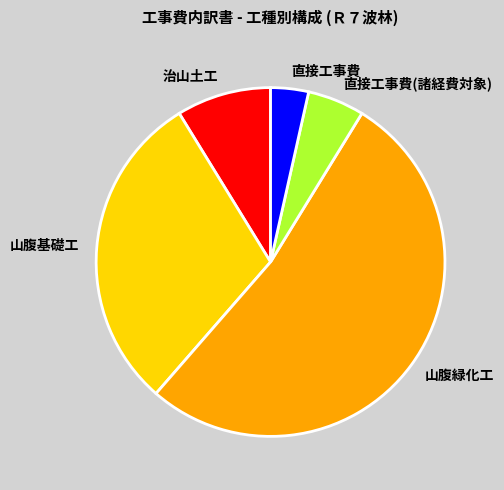

Do 治山土工 and 直接工事費(諸経費対象) together represent more than half of the pie?

No